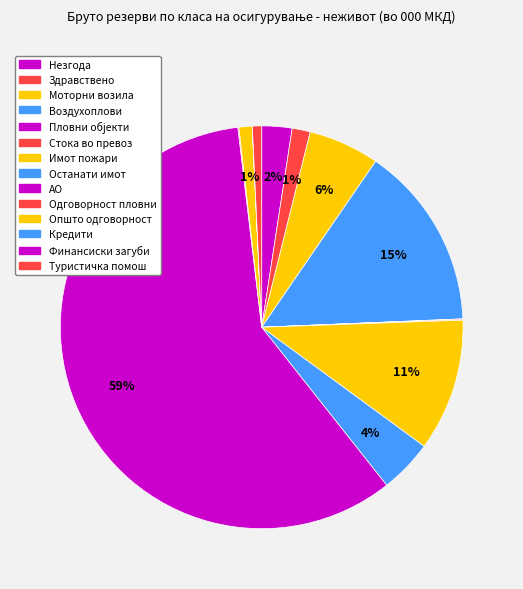

How much of the chart is everything except Општо одговорност?

98.9%